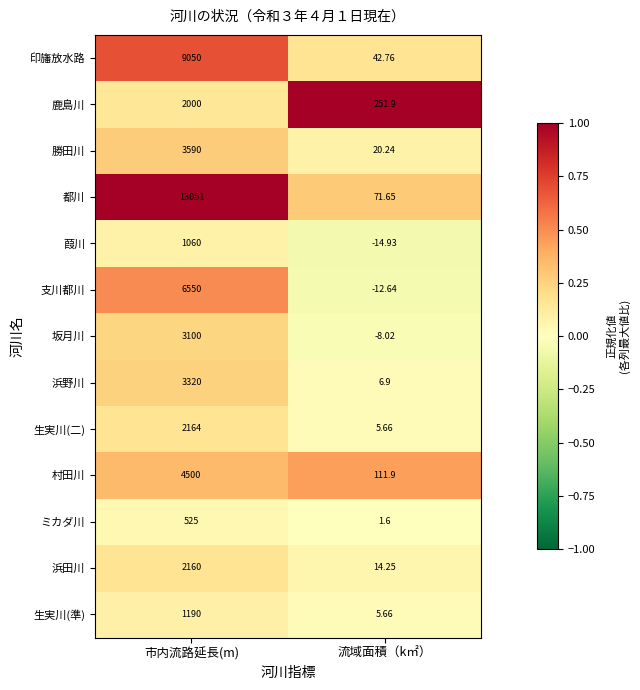

Where is 浜田川 nearest to the value 1087?

流域面積（k㎡）